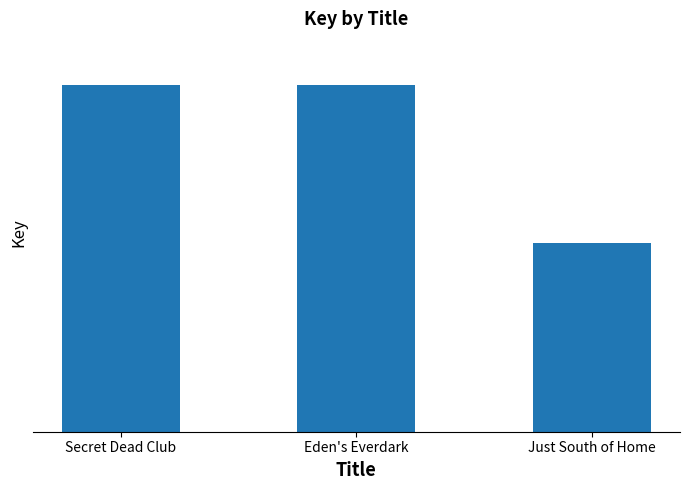

Reading right to left, what are all the values shown in this chart?

Just South of Home=100367449	Eden's Everdark=184564332	Secret Dead Club=184565501